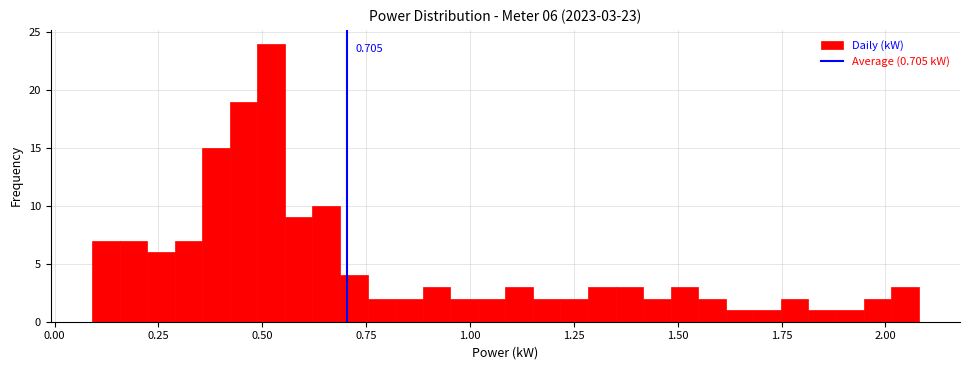

Read against the x-axis, roughly where is the centre of the tallest bar?

0.50